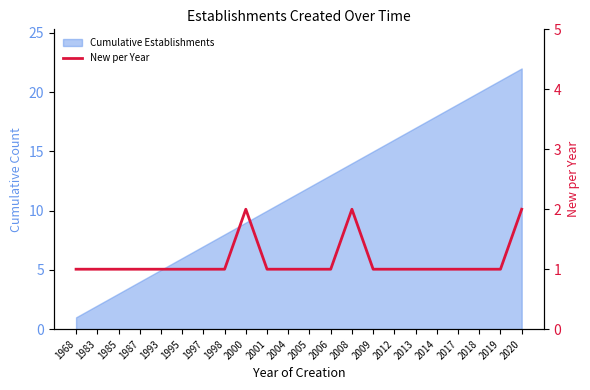

Does the chart display data point markers on the line(s)?

No